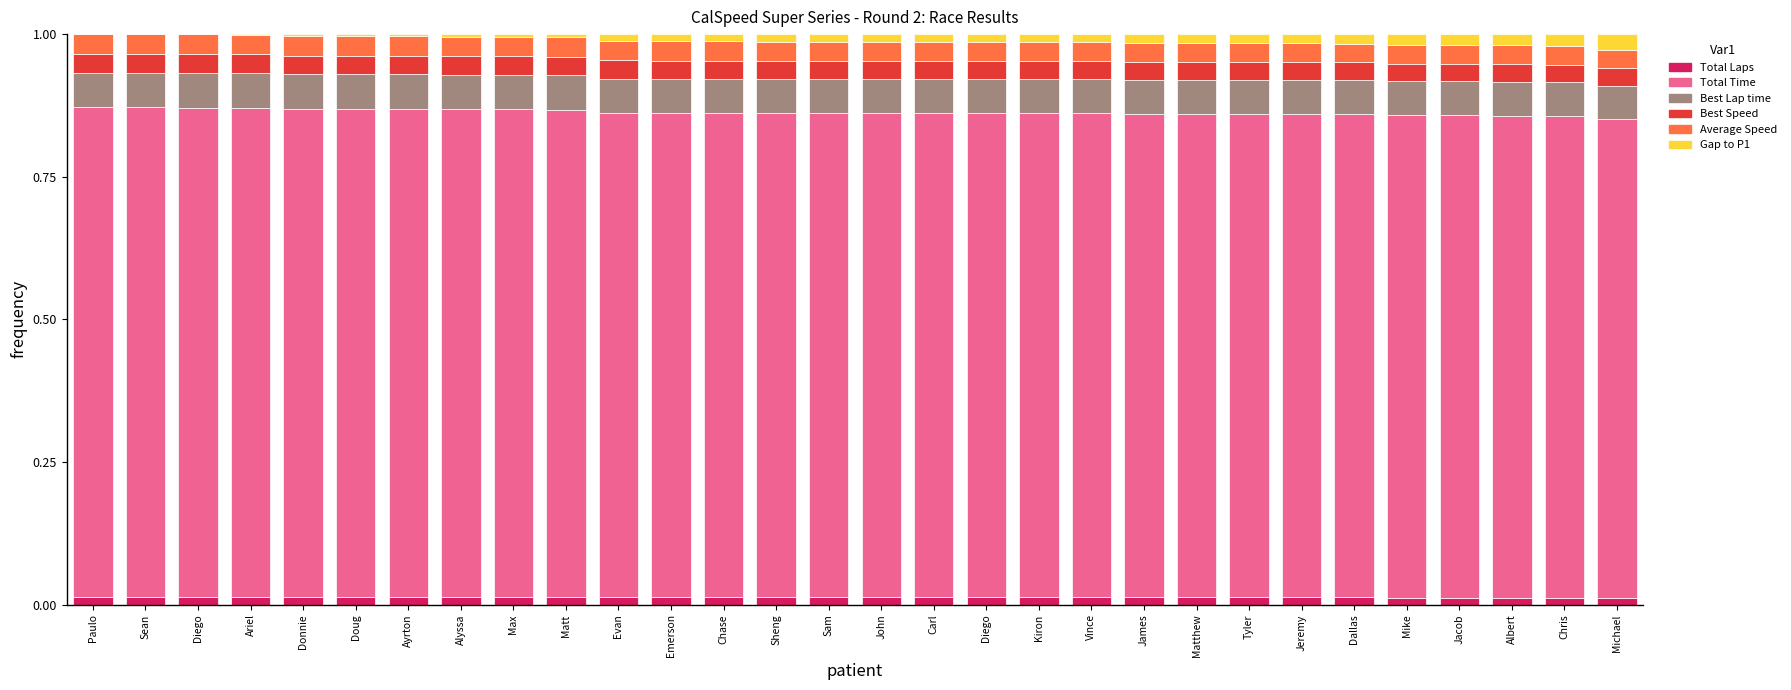

Are the bars grouped side by side (vs. stacked)?

No